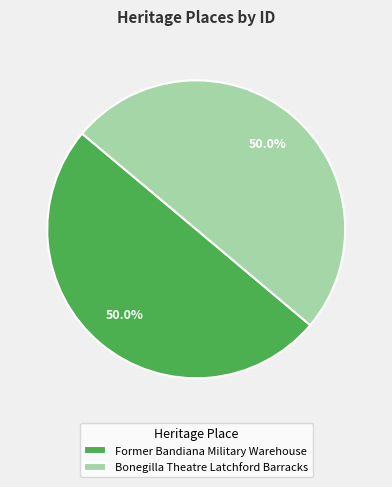

How much of the chart is everything except Former Bandiana Military Warehouse?

50.0%